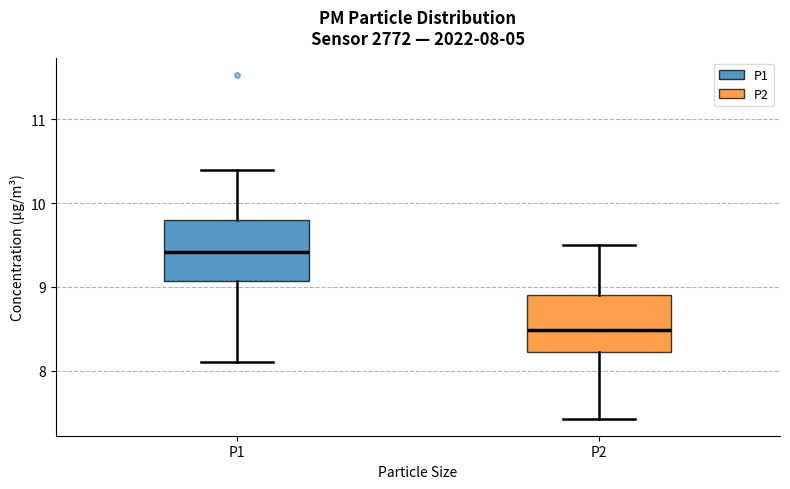

Which box has the lowest median line?

P2